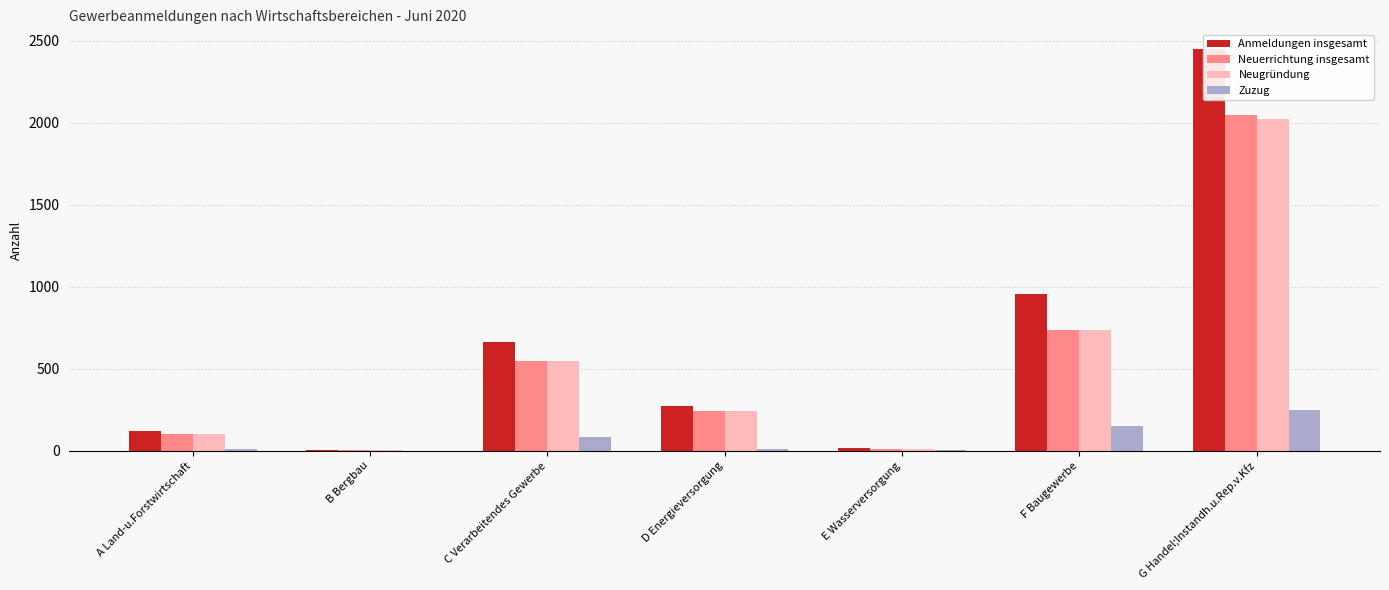

How many groups of bars are there?

7